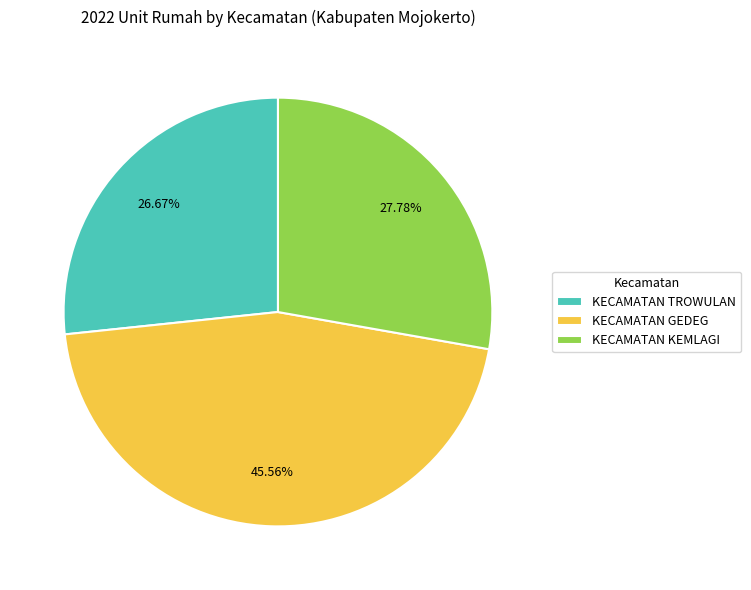

Which slice is the smallest?

KECAMATAN TROWULAN